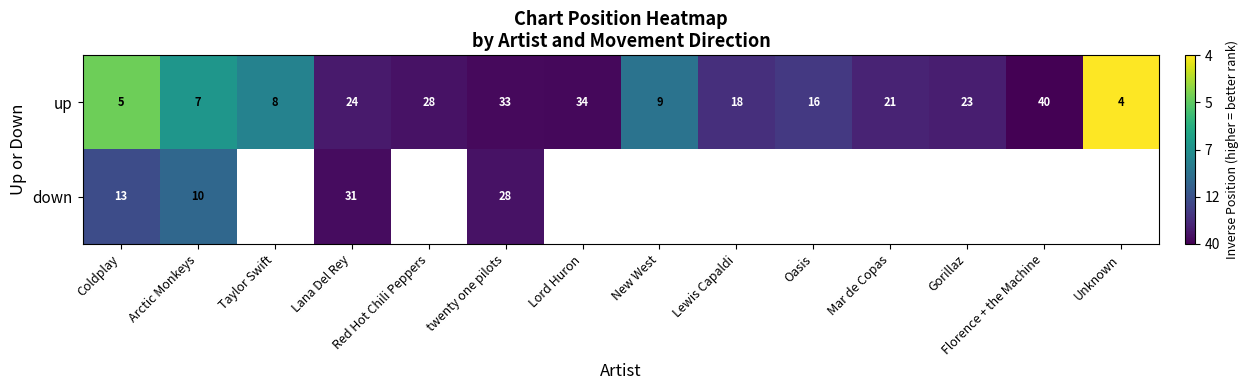

The up series shows 28.0 at Red Hot Chili Peppers. True or false?

True